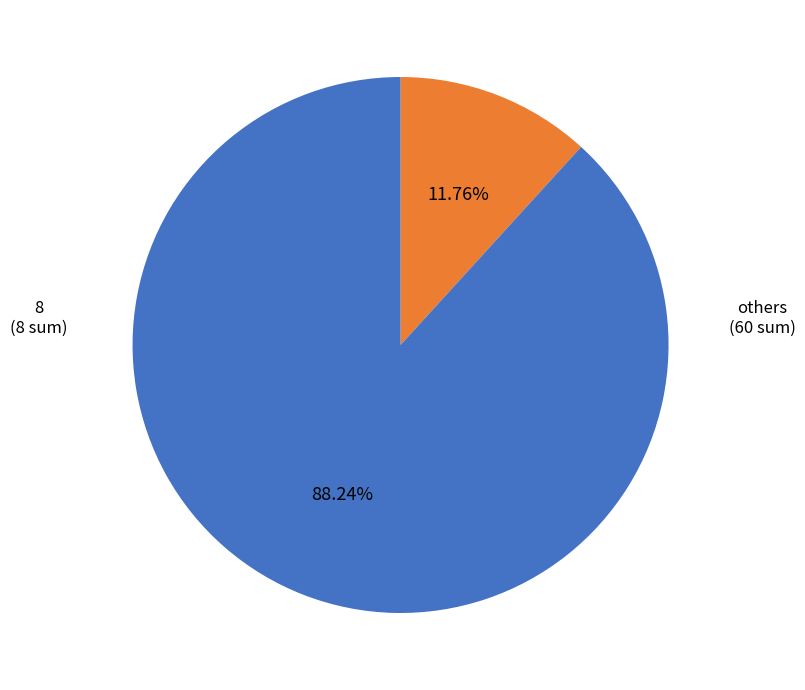

Which category has the smallest portion of the pie?

8